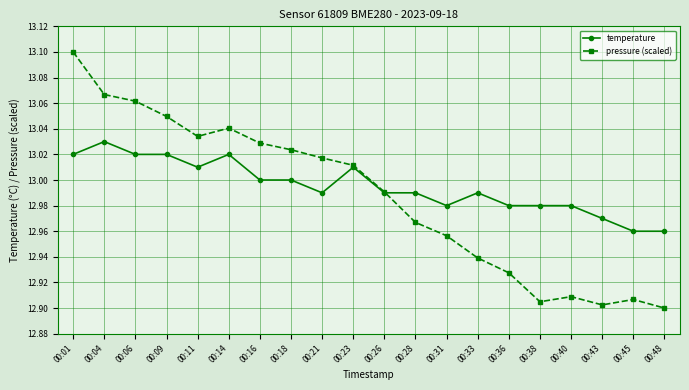

At which category is the sum across all series the highest?

00:01